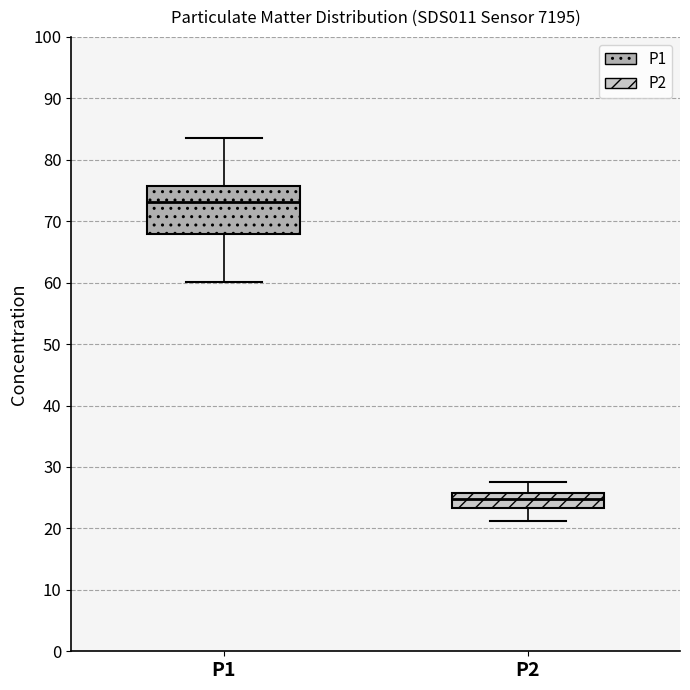

Which box has the lowest median line?

P2